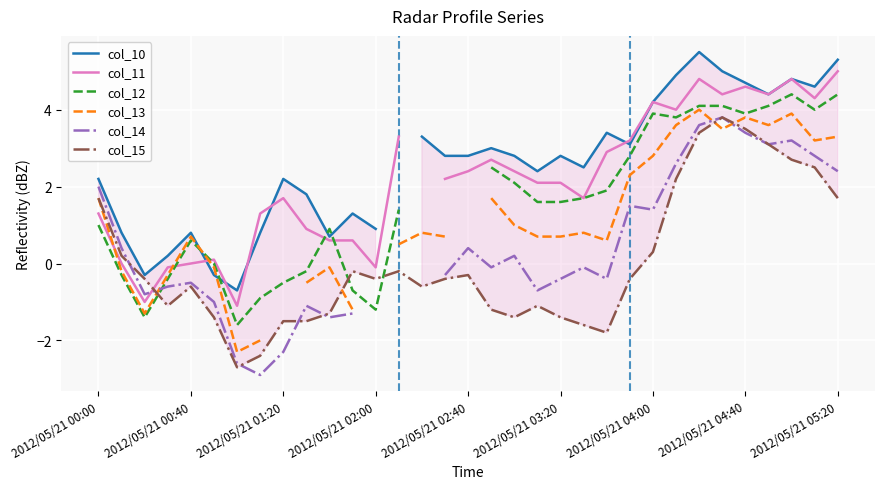

List the series in order of their overall mean, highest first.

col_10, col_11, col_12, col_13, col_14, col_15